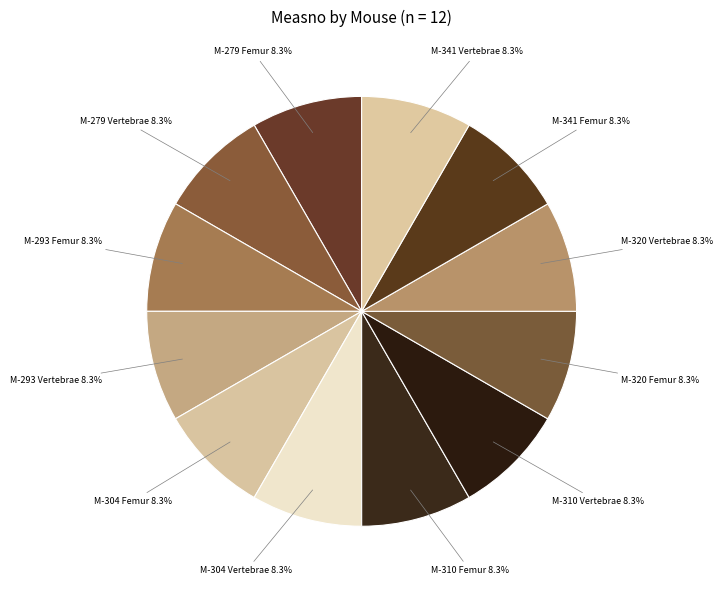

Count the number of slices in the pie.

12